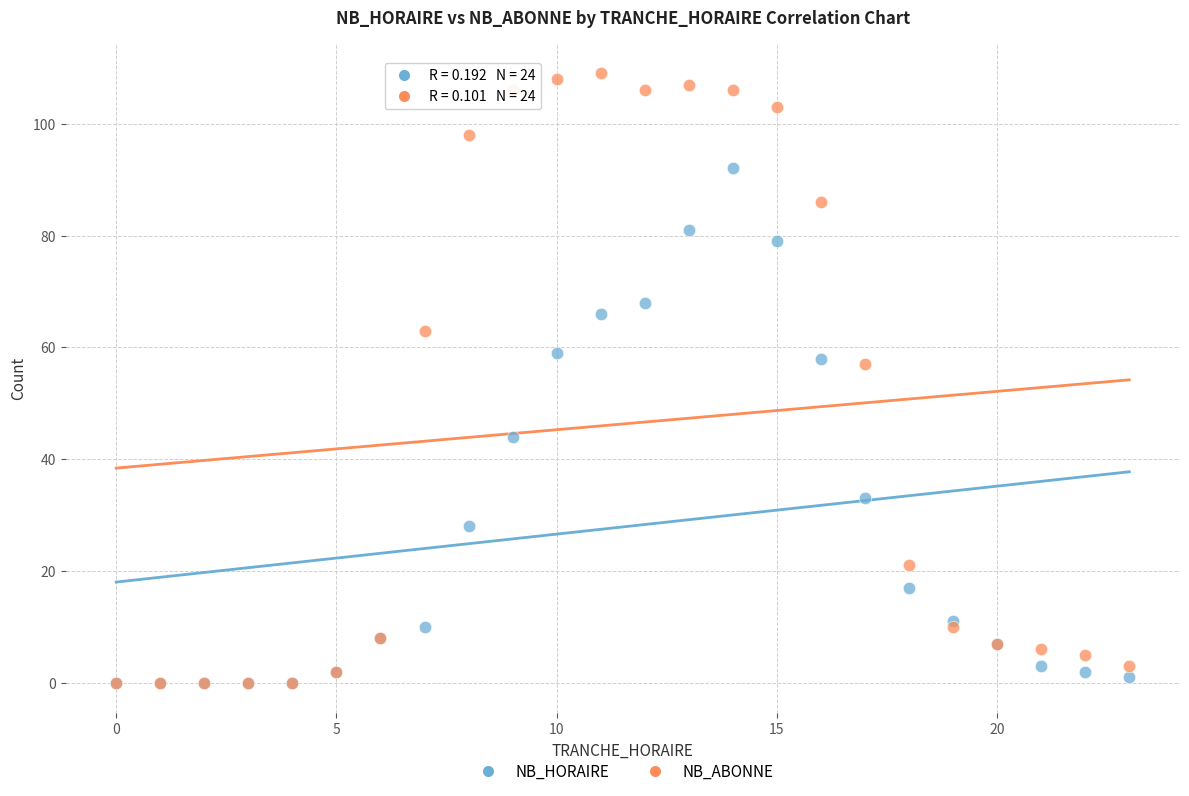

Which series has the widest spread of Y values?

NB_ABONNE